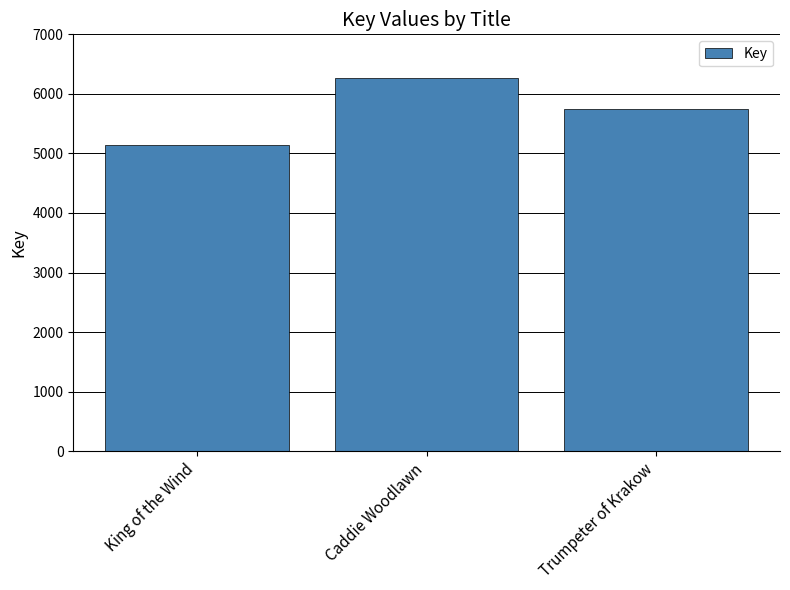

Rank the categories by value from lowest to highest.

King of the Wind, Trumpeter of Krakow, Caddie Woodlawn